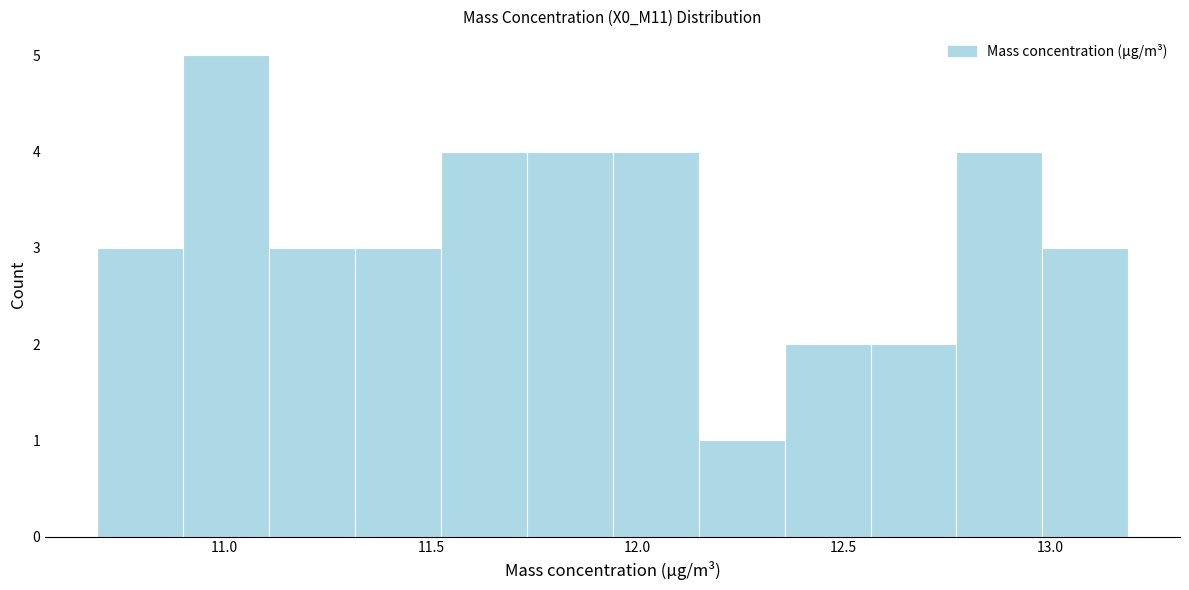

Reading left to right, list every bar in this chart as the range it spans on the x-axis followed by its height. Neither the bar edges nor the heights are printed on the chart, so give them approximately, as read against the axes.

10.70 to 10.90: 3
10.90 to 11.10: 5
11.10 to 11.30: 3
11.30 to 11.50: 3
11.50 to 11.75: 4
11.75 to 11.95: 4
11.95 to 12.15: 4
12.15 to 12.35: 1
12.35 to 12.55: 2
12.55 to 12.75: 2
12.75 to 13.00: 4
13.00 to 13.20: 3